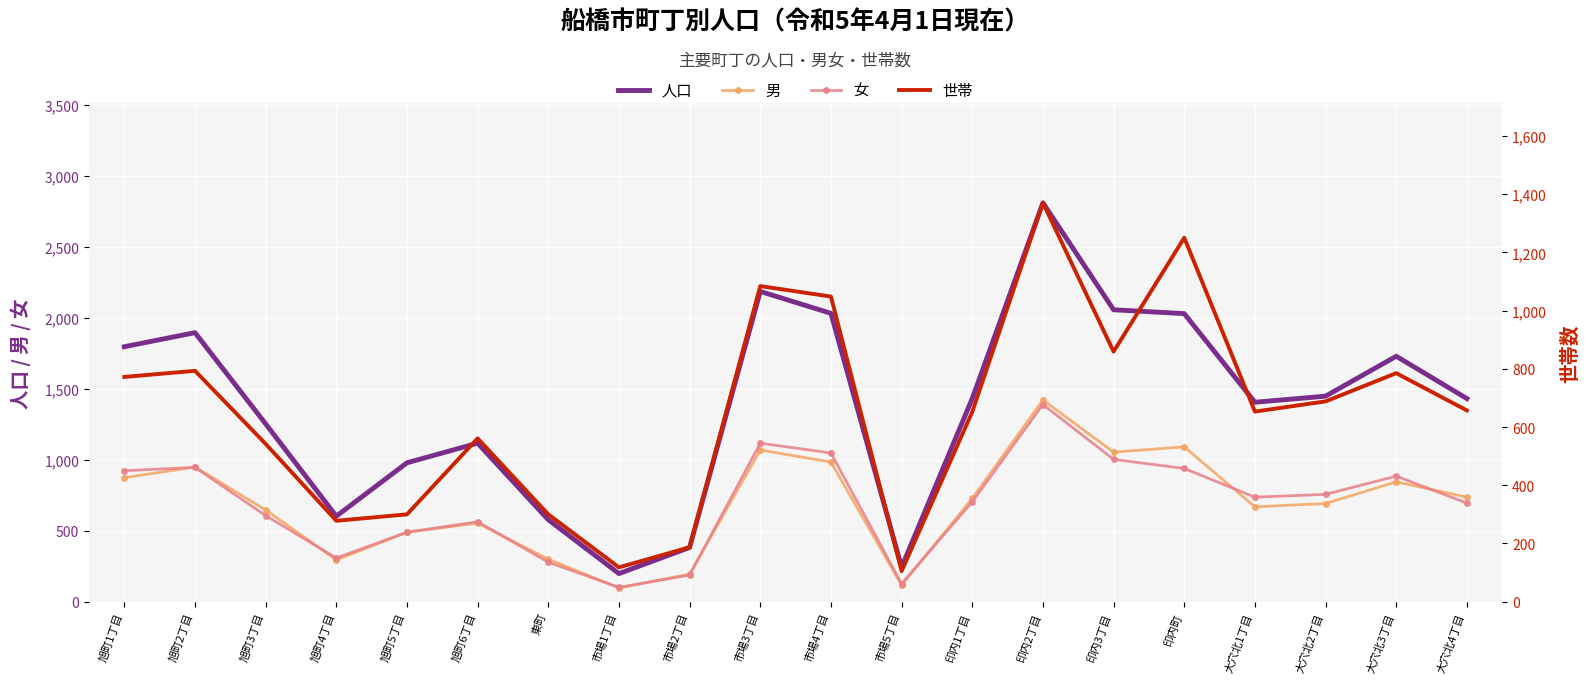

Where does the 女 series first go above 736?

旭町1丁目